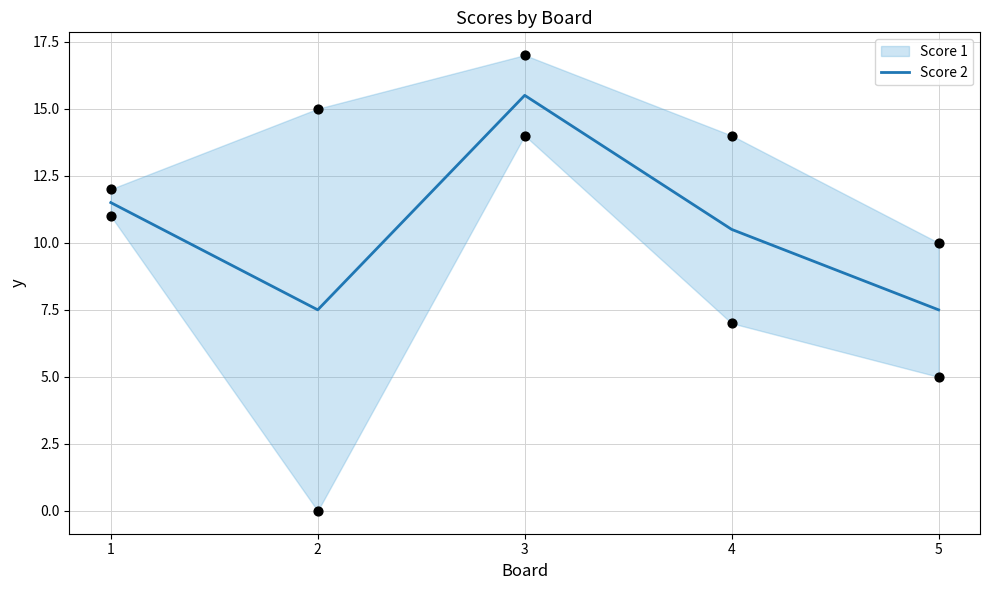

Which has a higher value, 5 or 3?

3